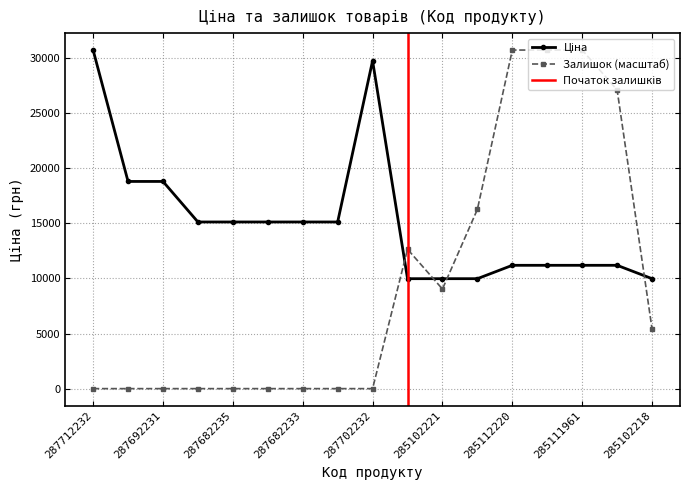

What is the lowest value of the Ціна series?

9975.0